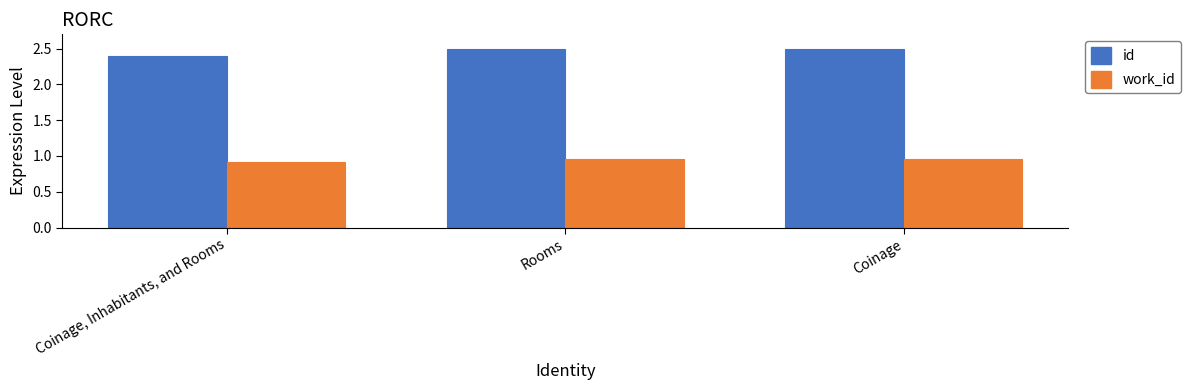

Which series has the largest total across all categories?

id